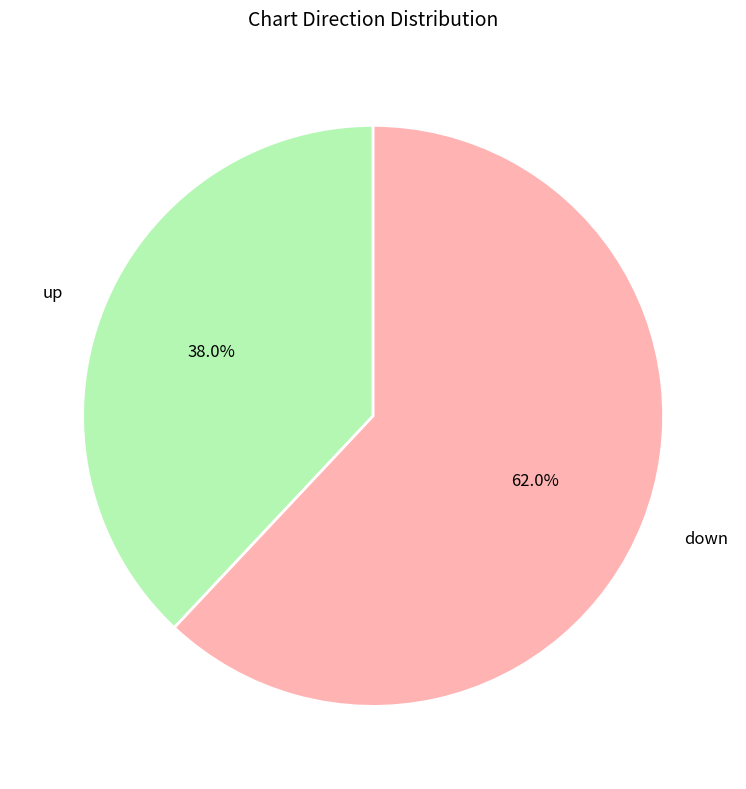

Which category has the smallest portion of the pie?

up